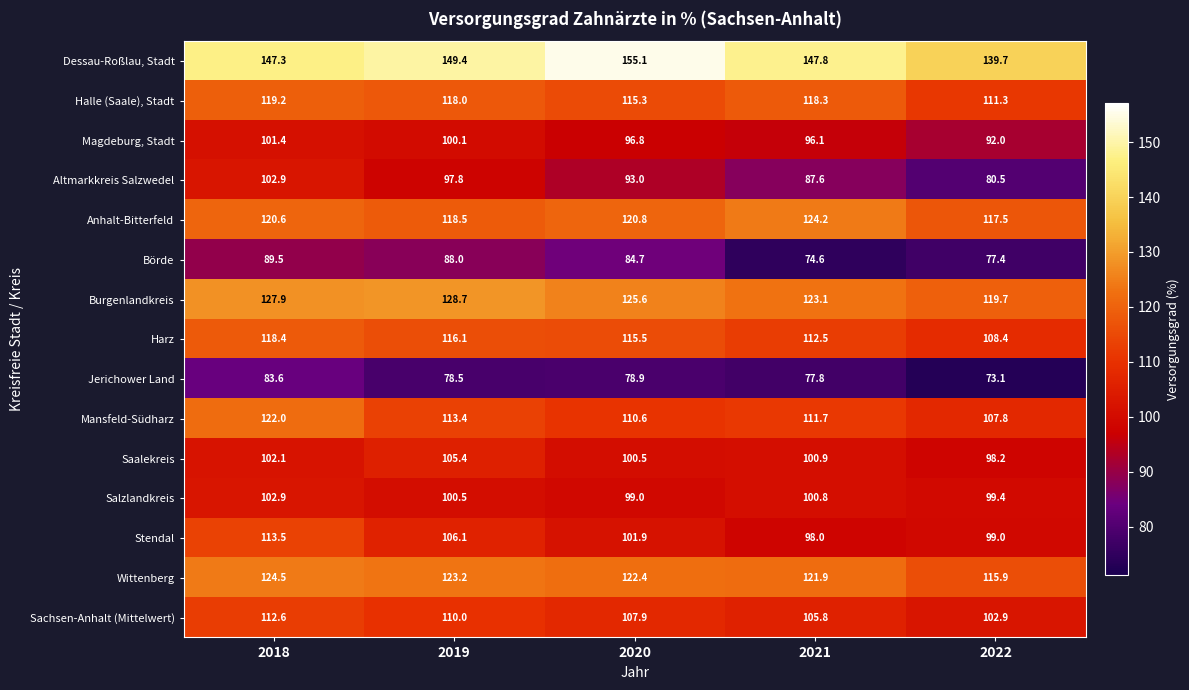

Which category has the lowest value across all series?

2022